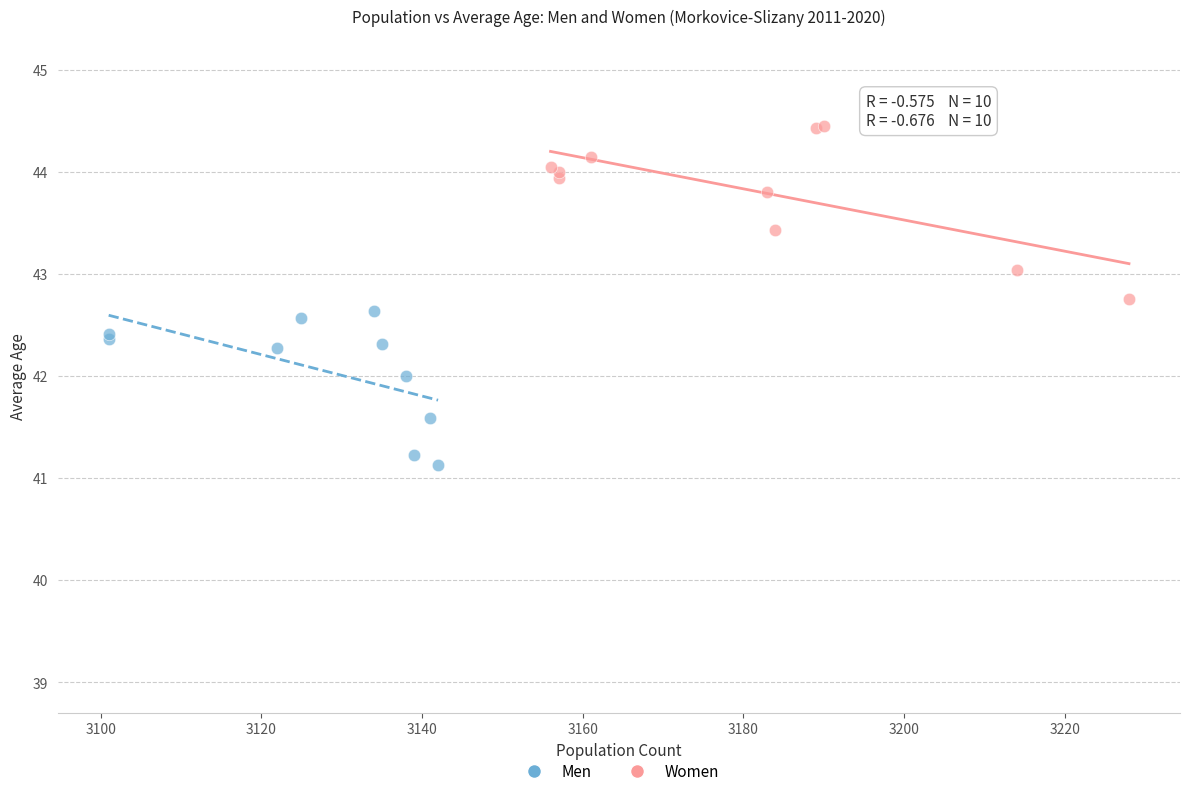

Which series contains the lowest Y value?

Men